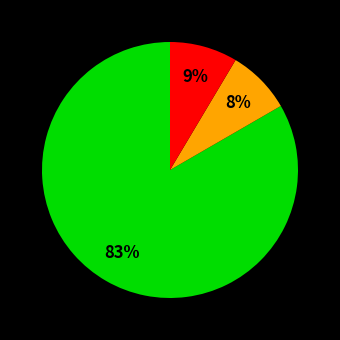

Is there a majority slice in this chart?

Yes